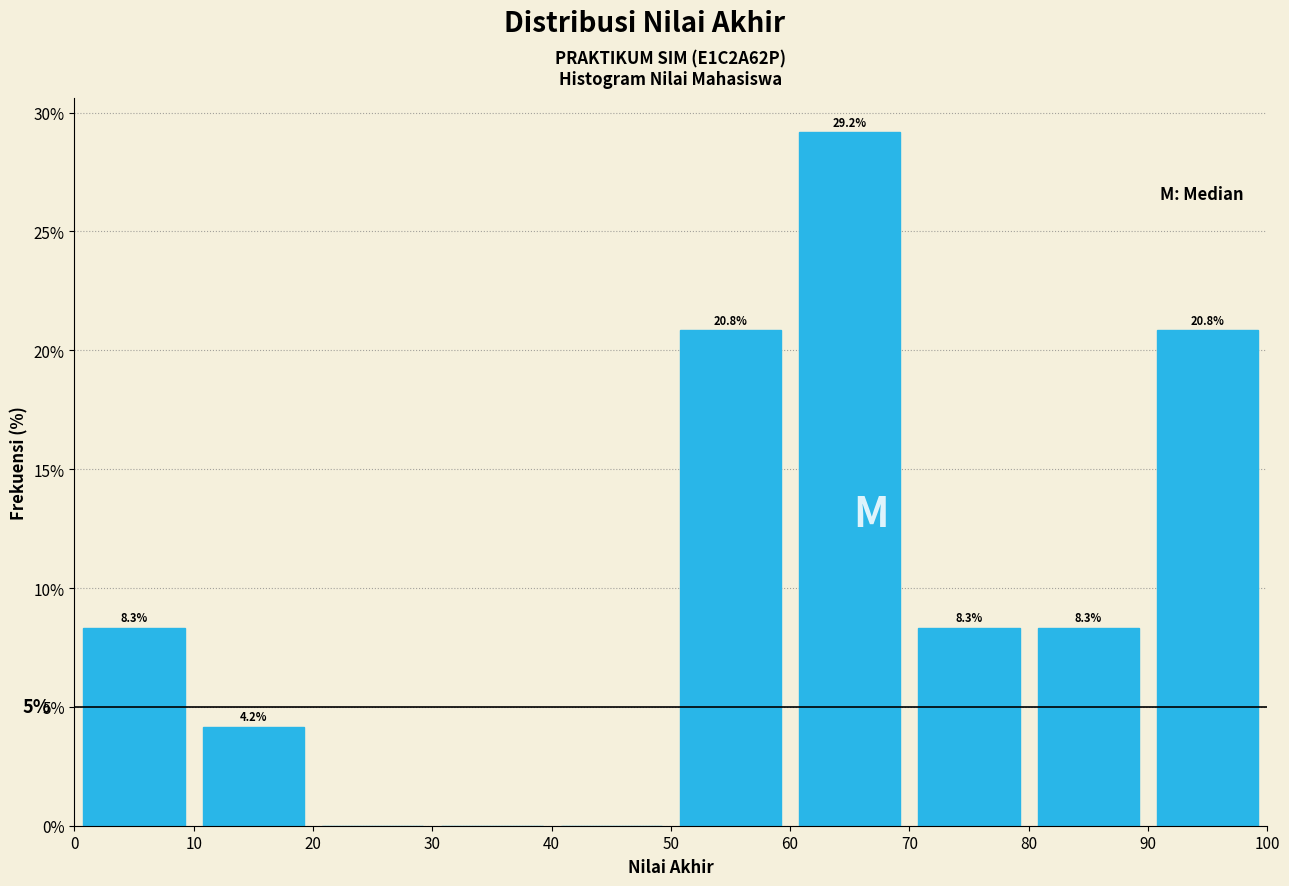

Over which range of the x-axis is the bar tallest?

60 to 70